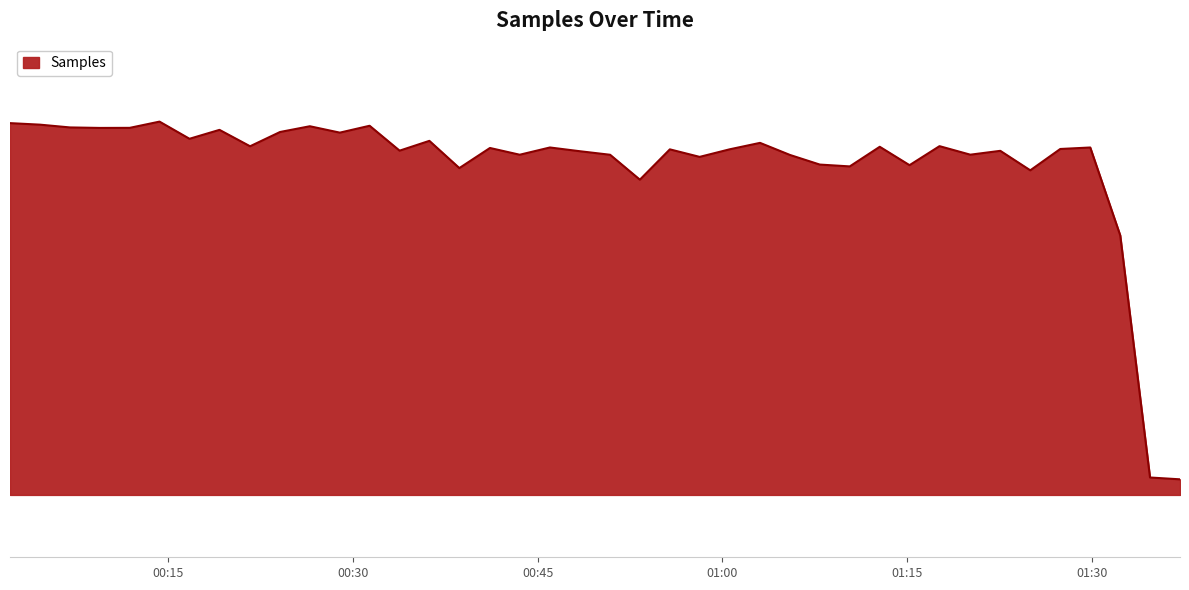

What is the smallest value displayed?

5088387